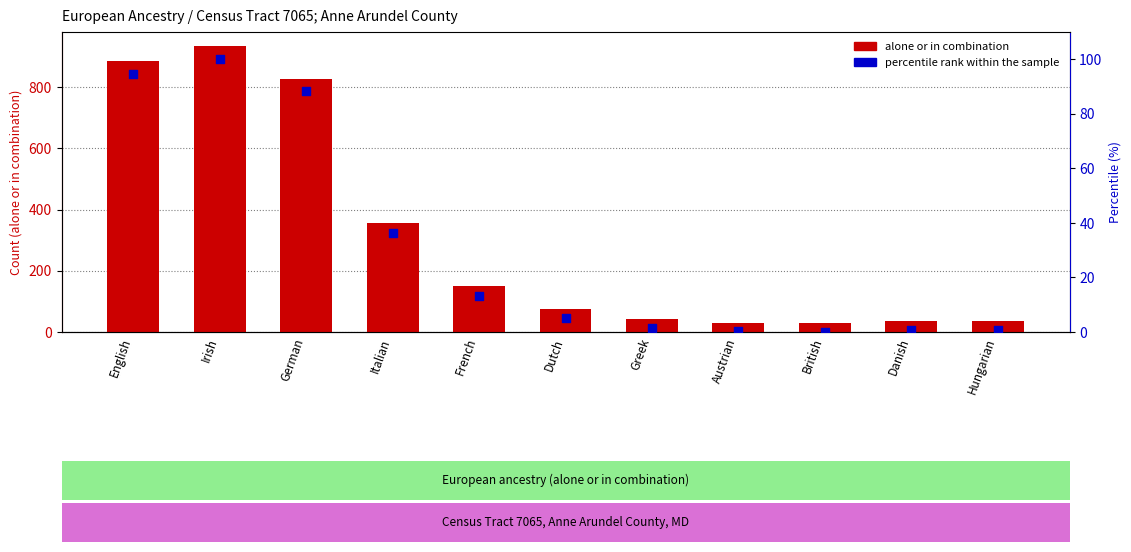

What is the total value across all series at Danish?

37.9